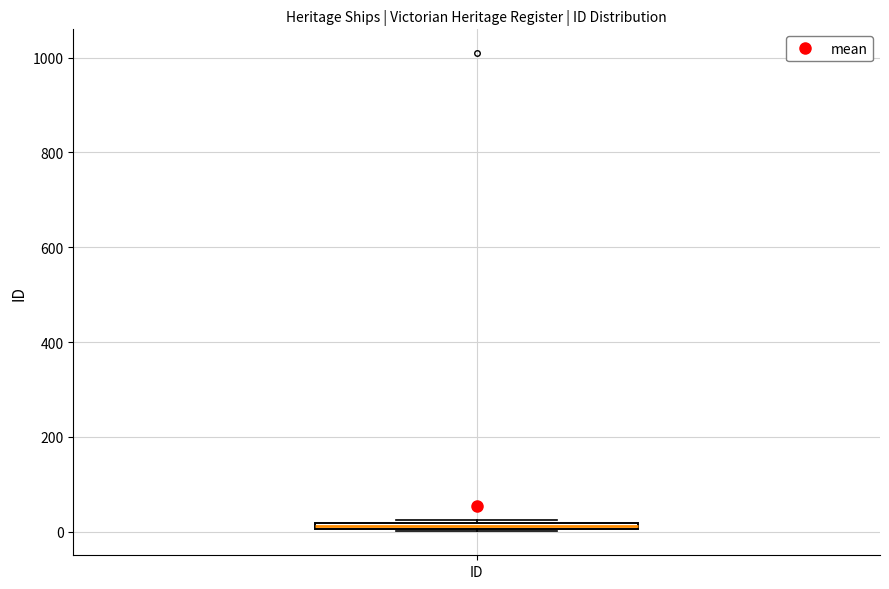

Where is the lower edge of the box for ID on the y-axis? The values are not printed on the chart, so give them approximately, as read against the axis.

0